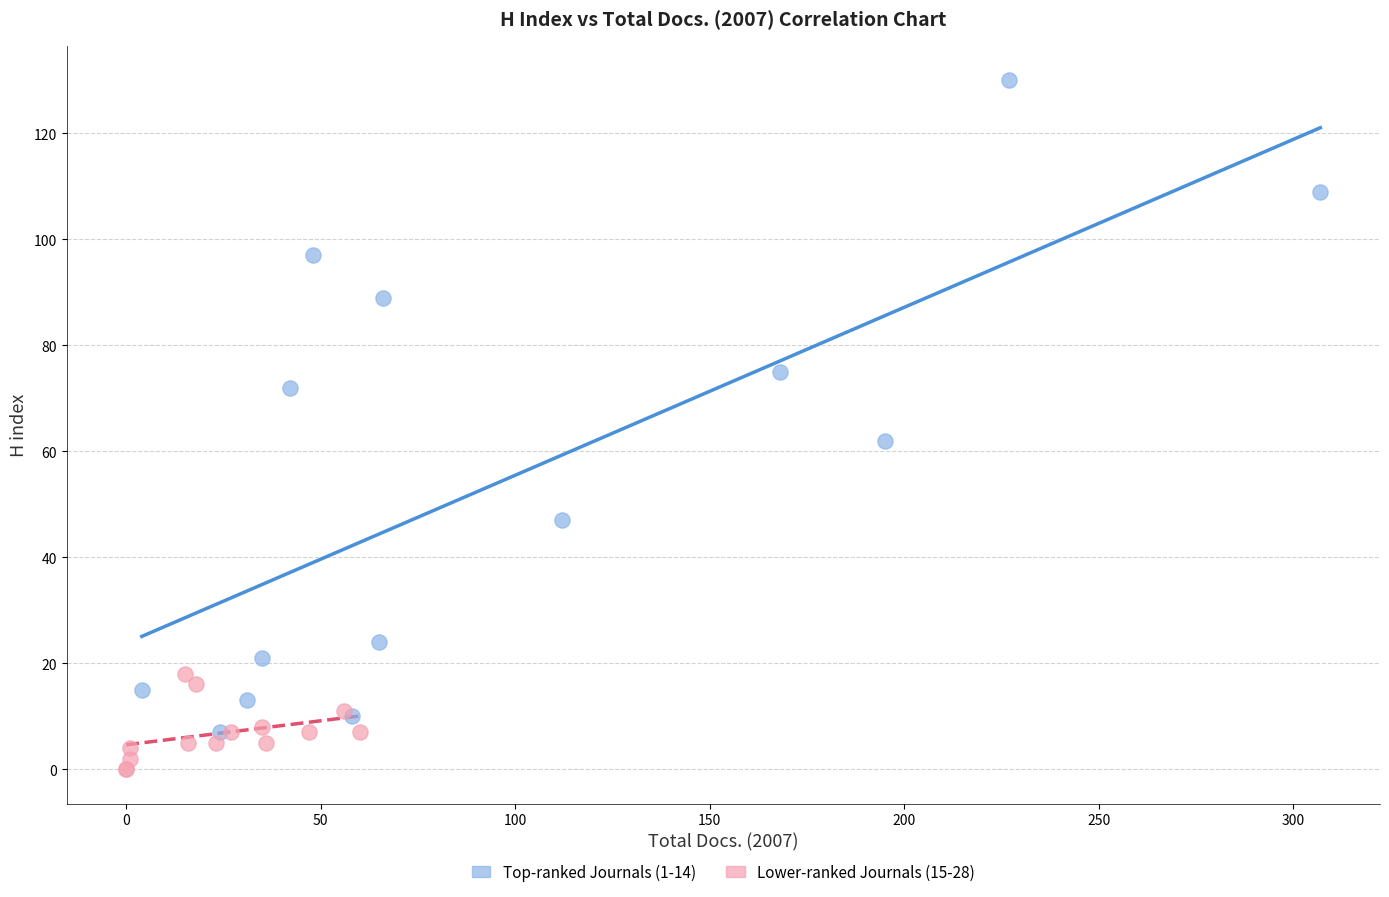

Which series has the largest Y range (max minus min)?

Top-ranked Journals (1-14)